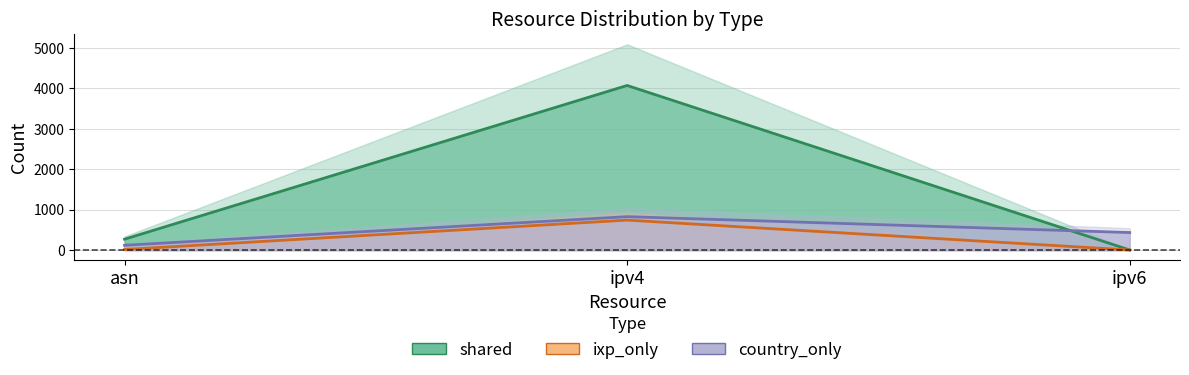

Between asn and ipv4, which series saw the biggest shift?

shared